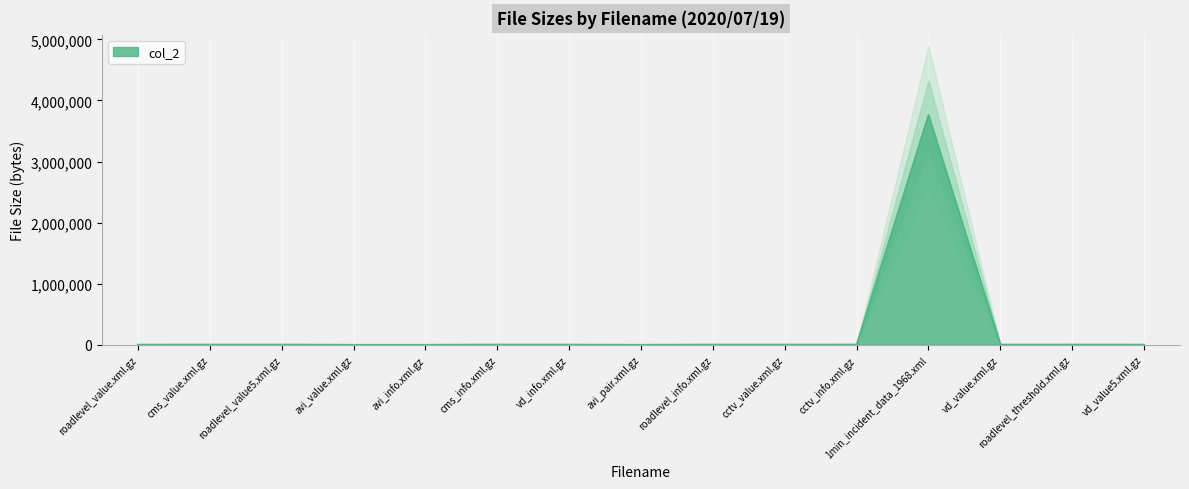

What is the difference between the values at cms_info.xml.gz and vd_value5.xml.gz?

1608